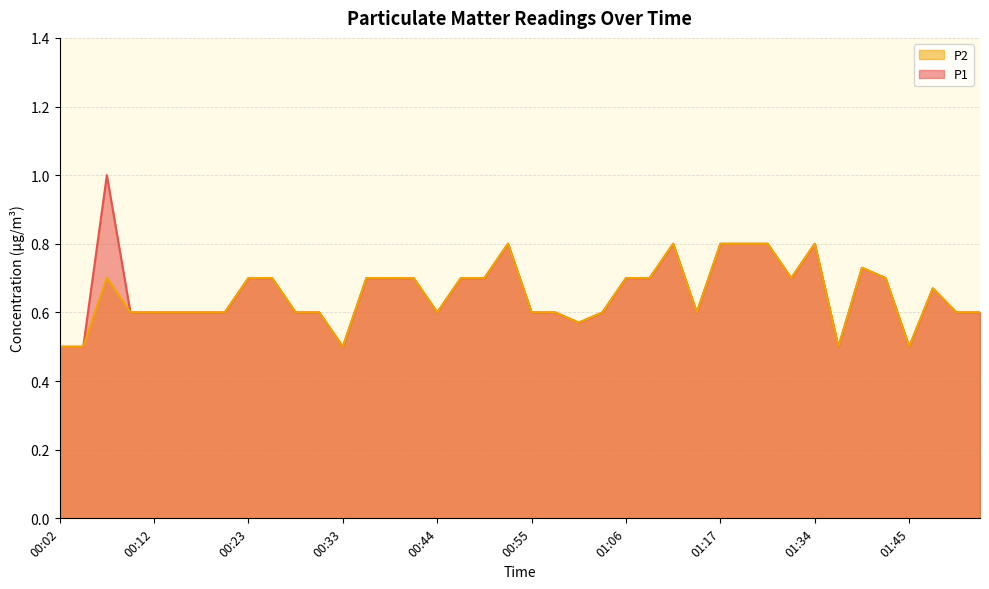

What is the total value across all series at 01:14?

1.2